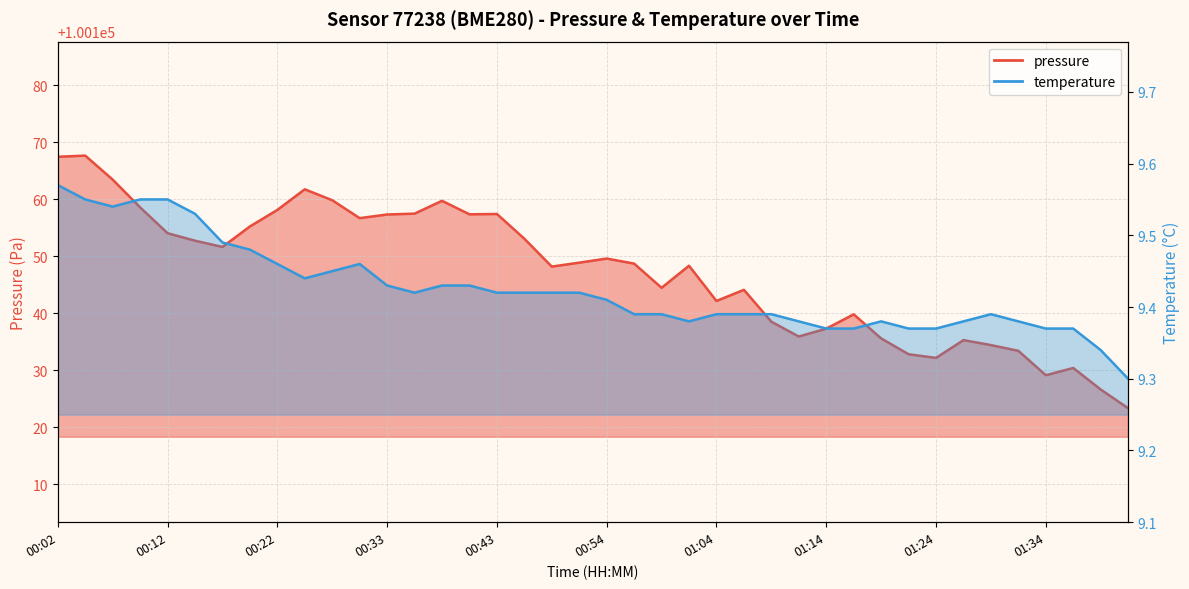

How many lines are shown in the chart?

2